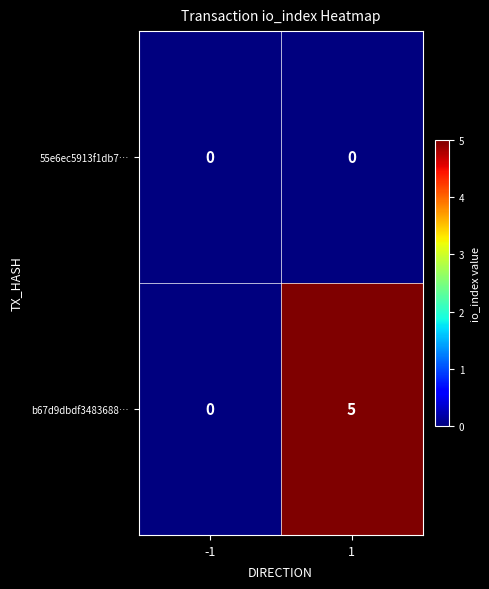

The 55e6ec5913f1db7… series shows 0 at 1. True or false?

True